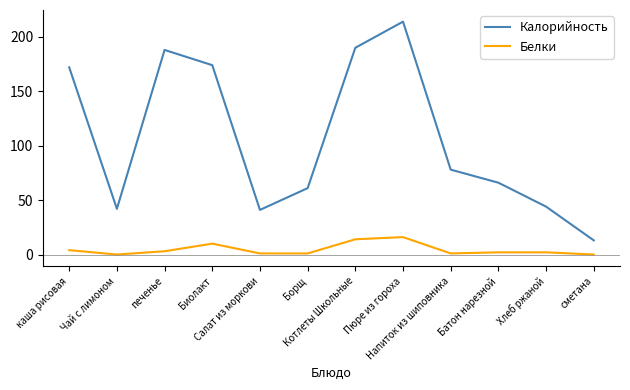

Reading left to right, extract all data points from this chart.

Калорийность: каша рисовая=172	Чай с лимоном=42	печенье=188	Биолакт=174	Салат из моркови=41	Борщ=61	Котлеты Школьные=190	Пюре из гороха=214	Напиток из шиповника=78	Батон нарезной=66	Хлеб ржаной=44	сметана=13
Белки: каша рисовая=4	Чай с лимоном=0	печенье=3	Биолакт=10	Салат из моркови=1	Борщ=1	Котлеты Школьные=14	Пюре из гороха=16	Напиток из шиповника=1	Батон нарезной=2	Хлеб ржаной=2	сметана=0